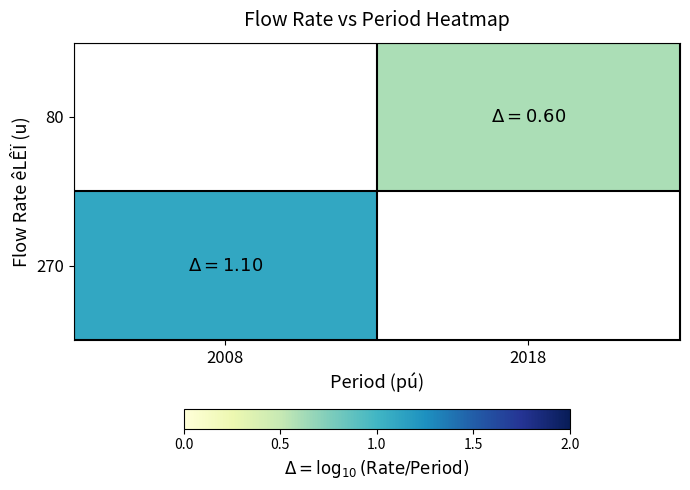

How many data points in 80 are above 0?

1